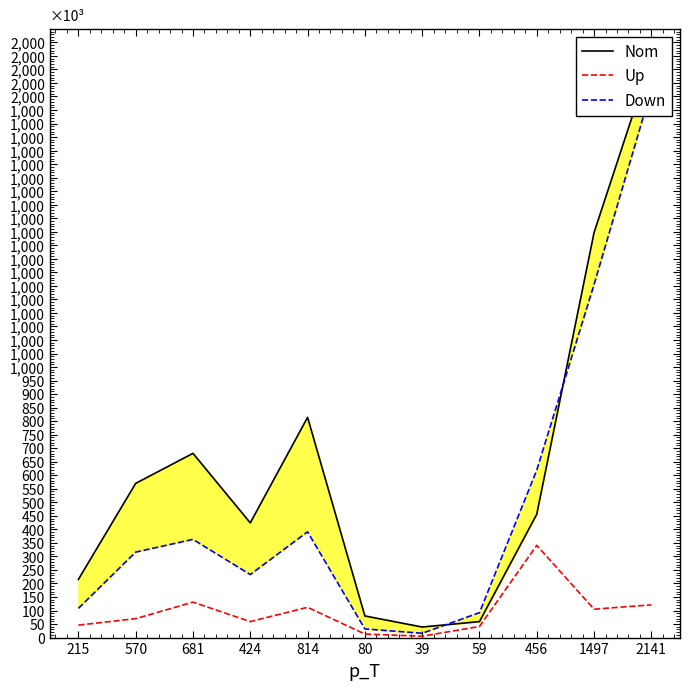

Reading left to right, what are all the values shown in this chart?

Nom: 215=215	570=570	681=681	424=424	814=814	80=80	39=39	59=59	456=456	1497=1497	2141=2141
Up: 215=46	570=70	681=131	424=59	814=112	80=13	39=5	59=41	456=341	1497=105	2141=121
Down: 215=108	570=316	681=363	424=233	814=391	80=32	39=16	59=92	456=619	1497=1305	2141=2026